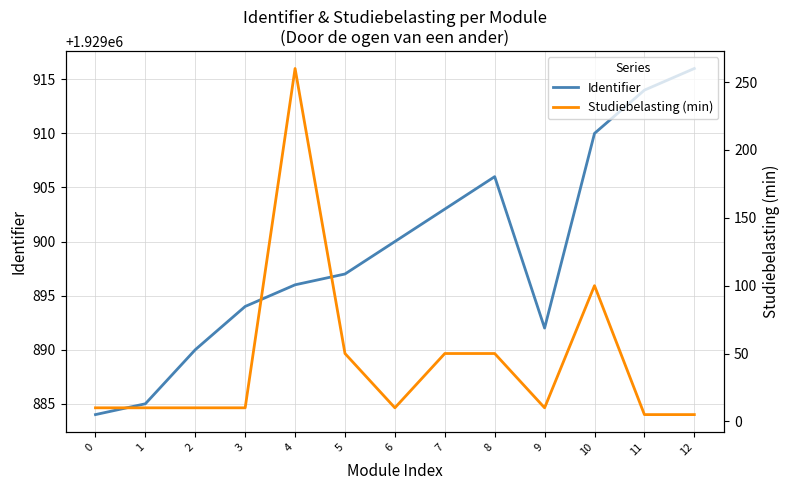

The Identifier series shows 1929914 at 11. True or false?

True